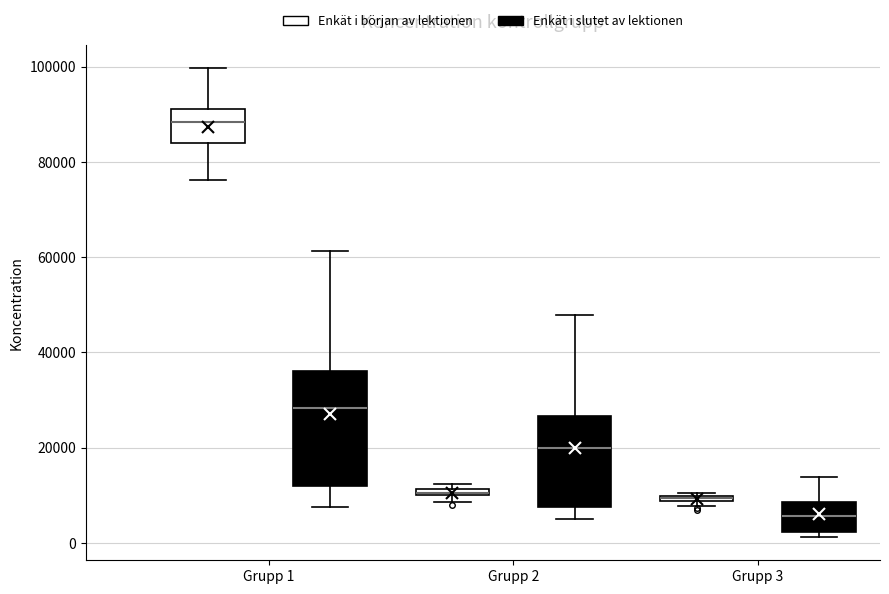

Where is the upper edge of the box for Grupp 2 (Enkät i början av lektionen) on the y-axis? The values are not printed on the chart, so give them approximately, as read against the axis.

12000